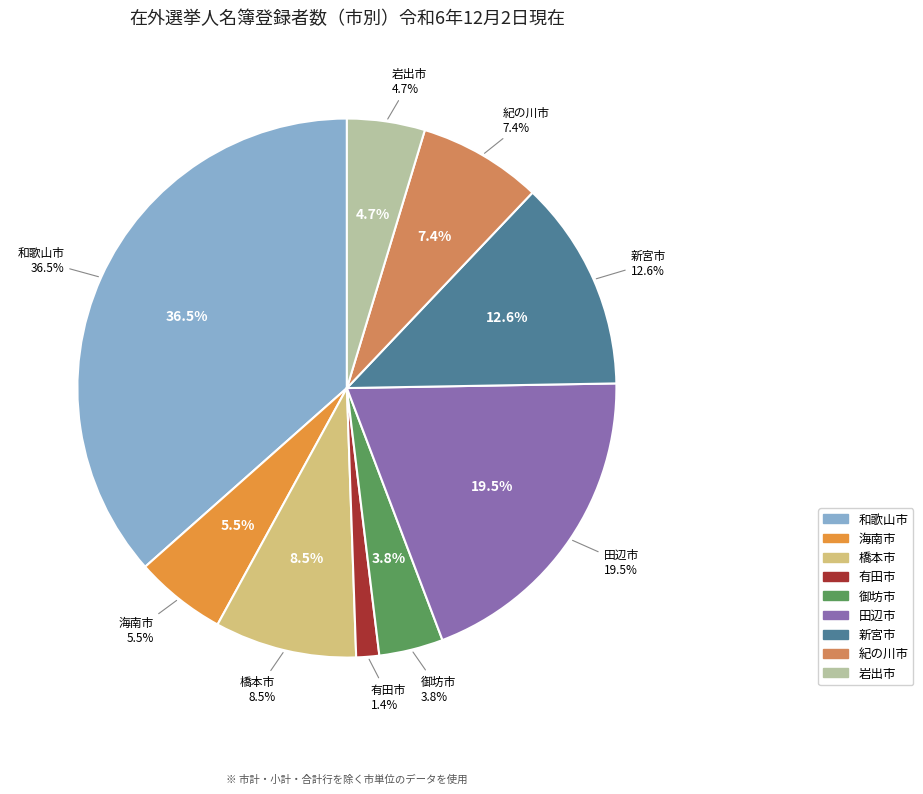

What is the largest slice in the pie chart?

和歌山市